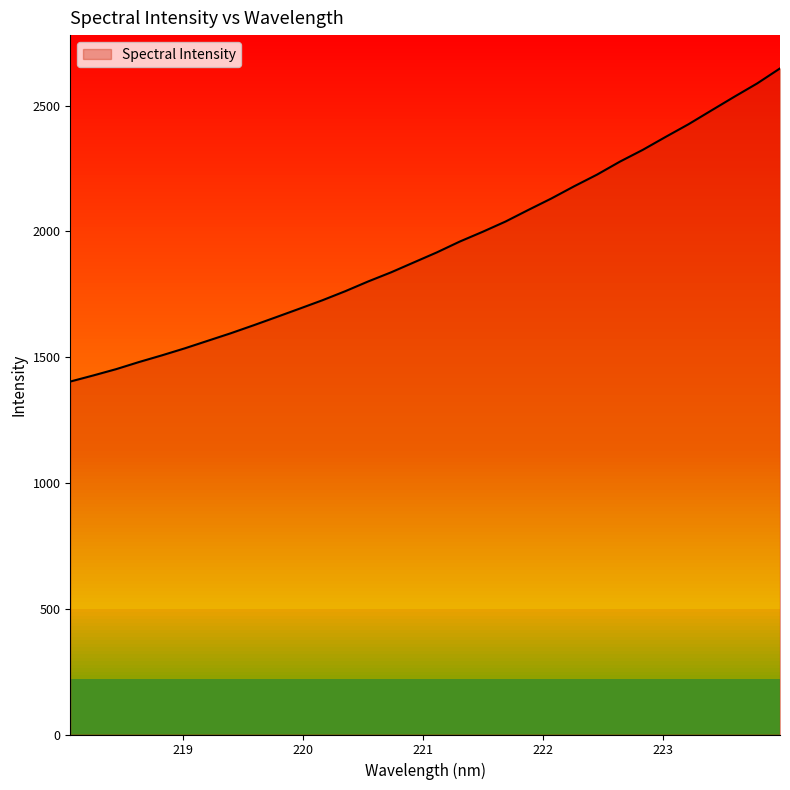

Does the chart have visible grid lines?

No